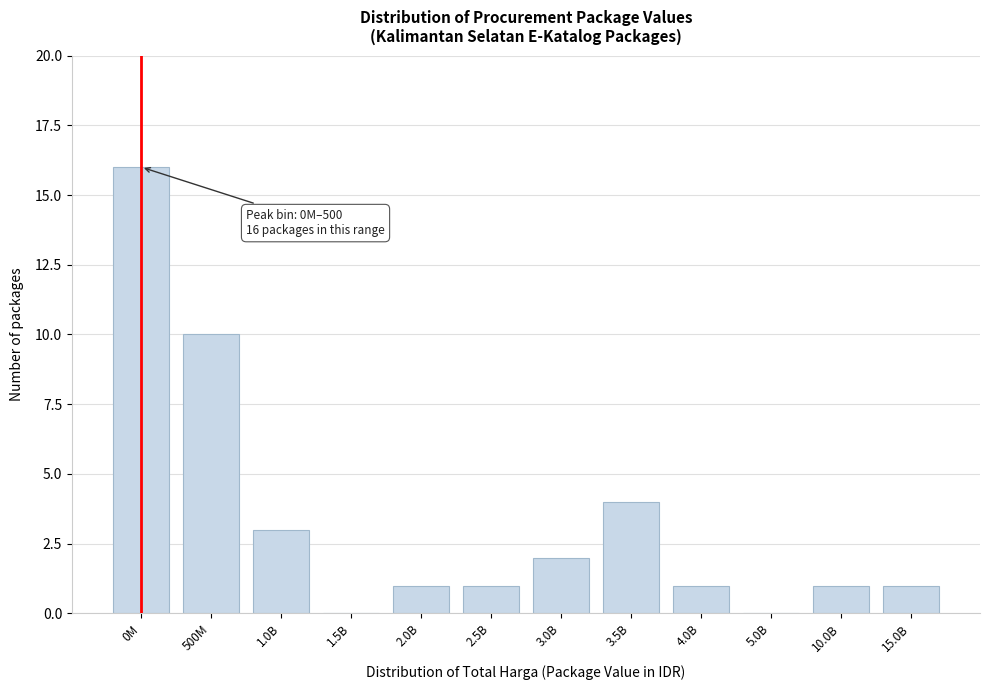

Reading left to right, transcribe all the data shown in this chart.

0M=16	500M=10	1.0B=3	1.5B=0	2.0B=1	2.5B=1	3.0B=2	3.5B=4	4.0B=1	5.0B=0	10.0B=1	15.0B=1